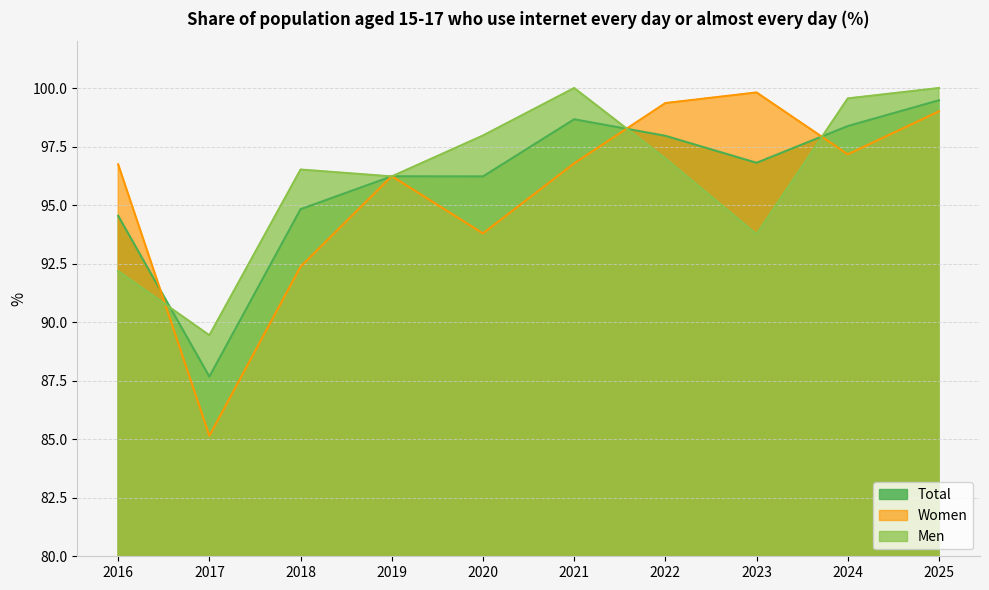

Reading left to right, what are all the values shown in this chart?

Total: 2016=94.5	2017=87.7	2018=94.8	2019=96.2	2020=96.2	2021=98.7	2022=98.0	2023=96.8	2024=98.4	2025=99.5
Women: 2016=96.7	2017=85.1	2018=92.4	2019=96.2	2020=93.8	2021=96.8	2022=99.4	2023=99.8	2024=97.2	2025=99.0
Men: 2016=92.2	2017=89.4	2018=96.5	2019=96.2	2020=98.0	2021=100.0	2022=97.0	2023=93.8	2024=99.6	2025=100.0